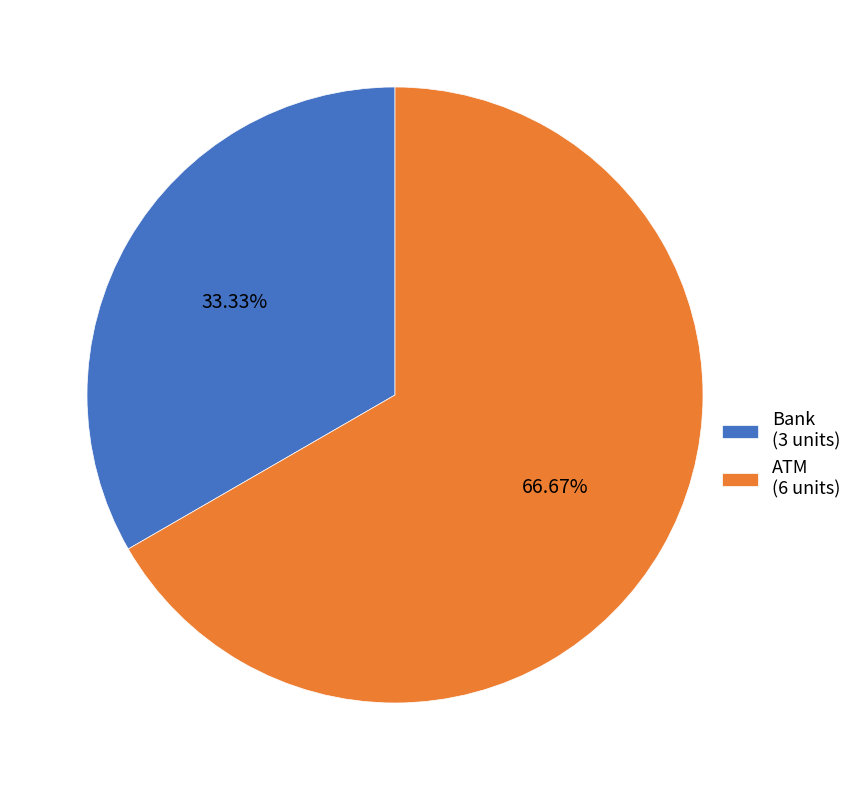

How many segments does this pie chart have?

2